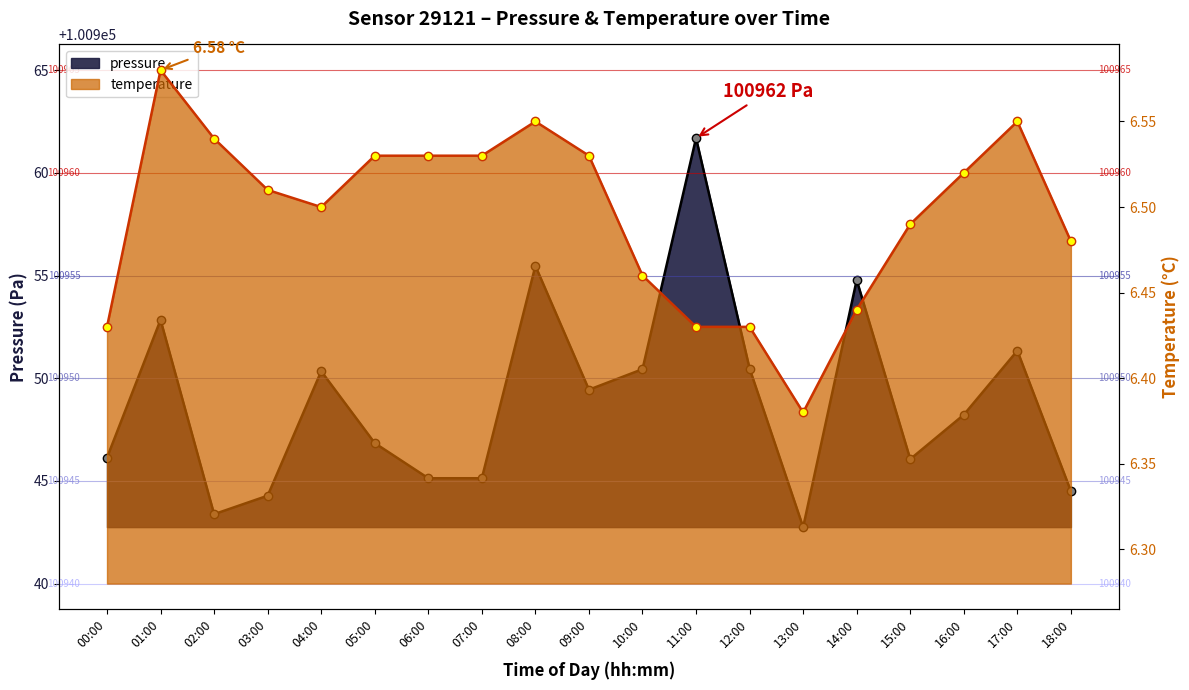

True or false: temperature has more than 1 points higher than both neighbors.

True